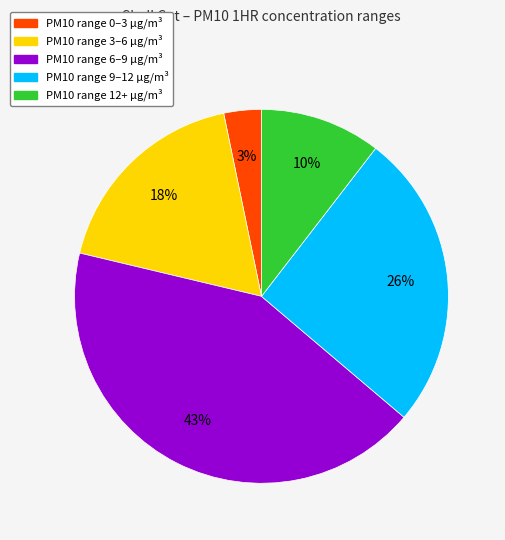

How many segments does this pie chart have?

5